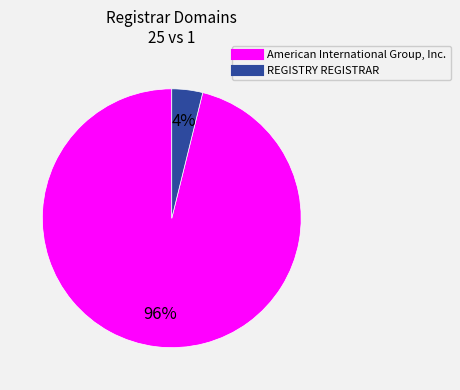

True or false: REGISTRY REGISTRAR accounts for 4% of the total.

True